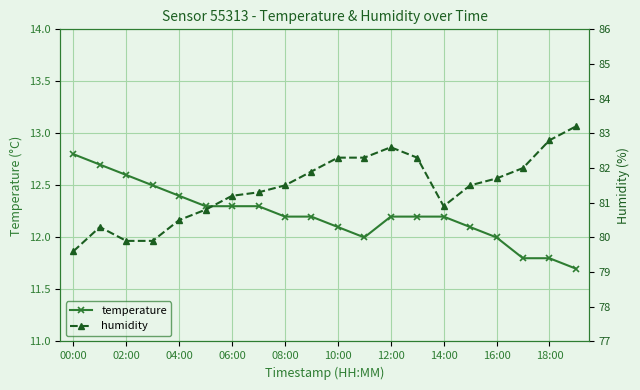

What is the greatest value displayed?

83.2